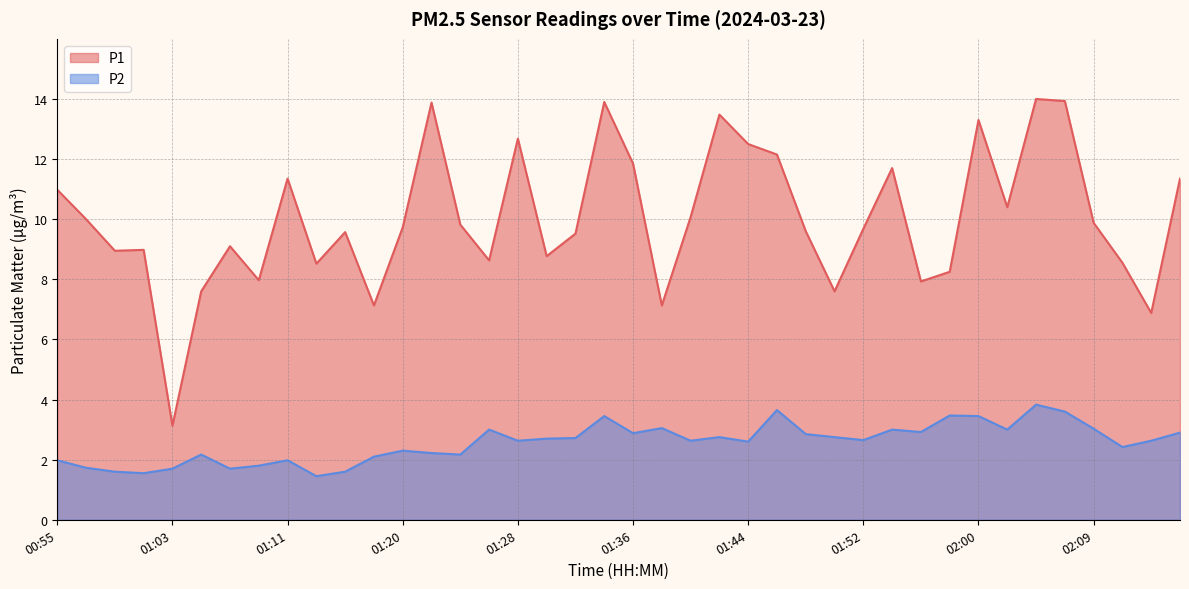

What are all the series names shown in the legend?

P1, P2